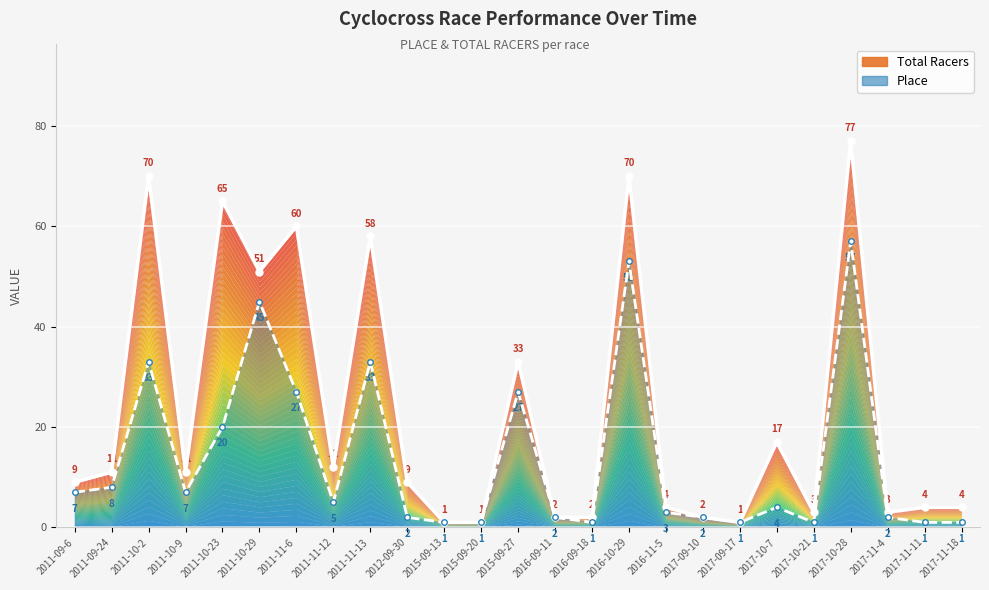

What is the label of the 4th point from the left?

2011-10-9